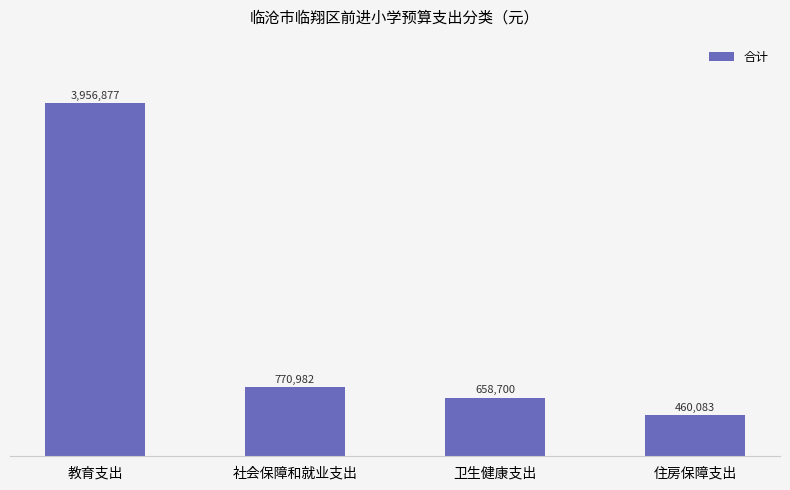

Are the bars horizontal?

No